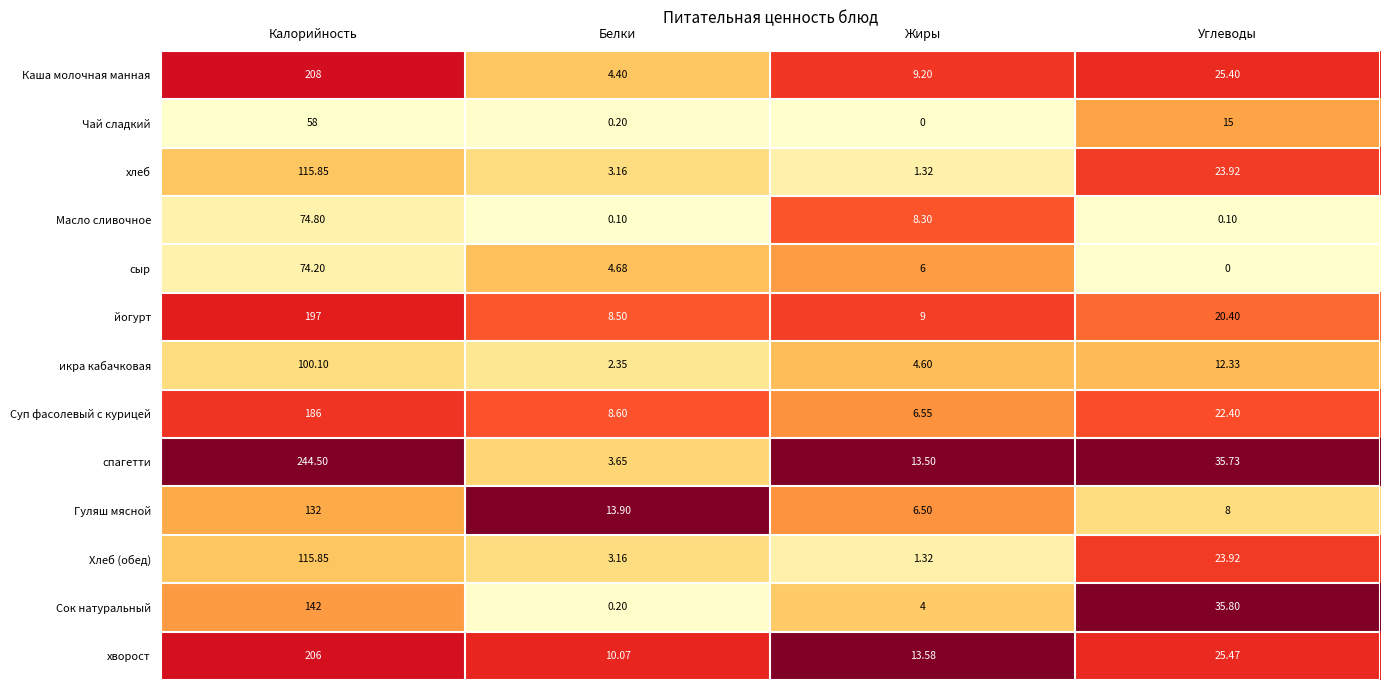

Rank the categories by хлеб value from highest to lowest.

Калорийность, Углеводы, Белки, Жиры